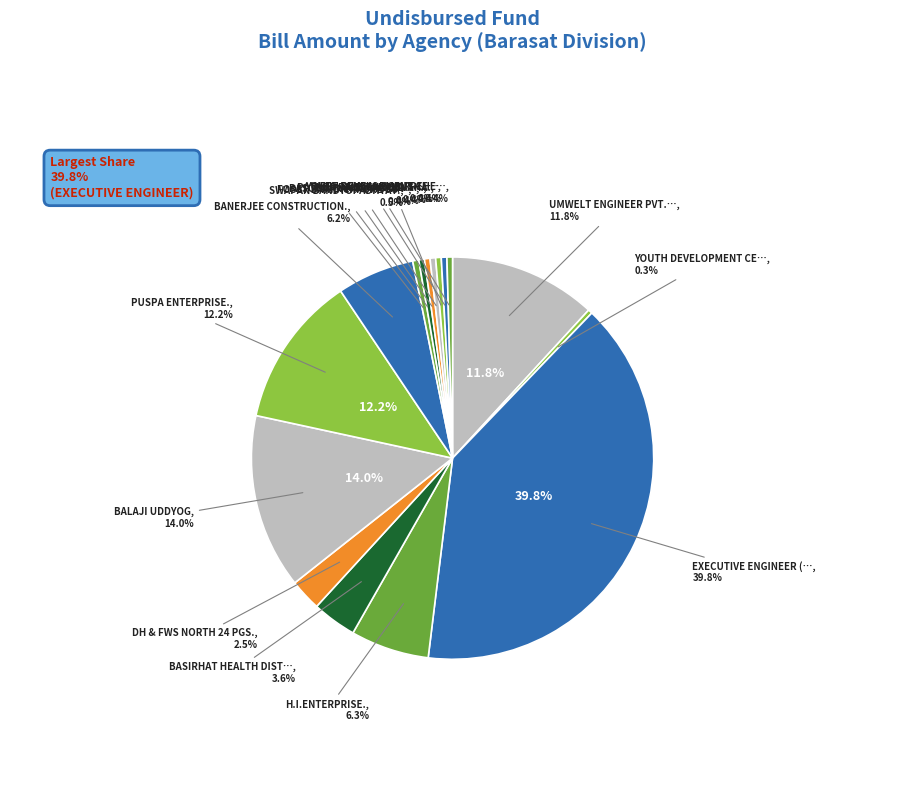

To the nearest percent, what percentage of the pie is BALAJI UDDYOG?

14%